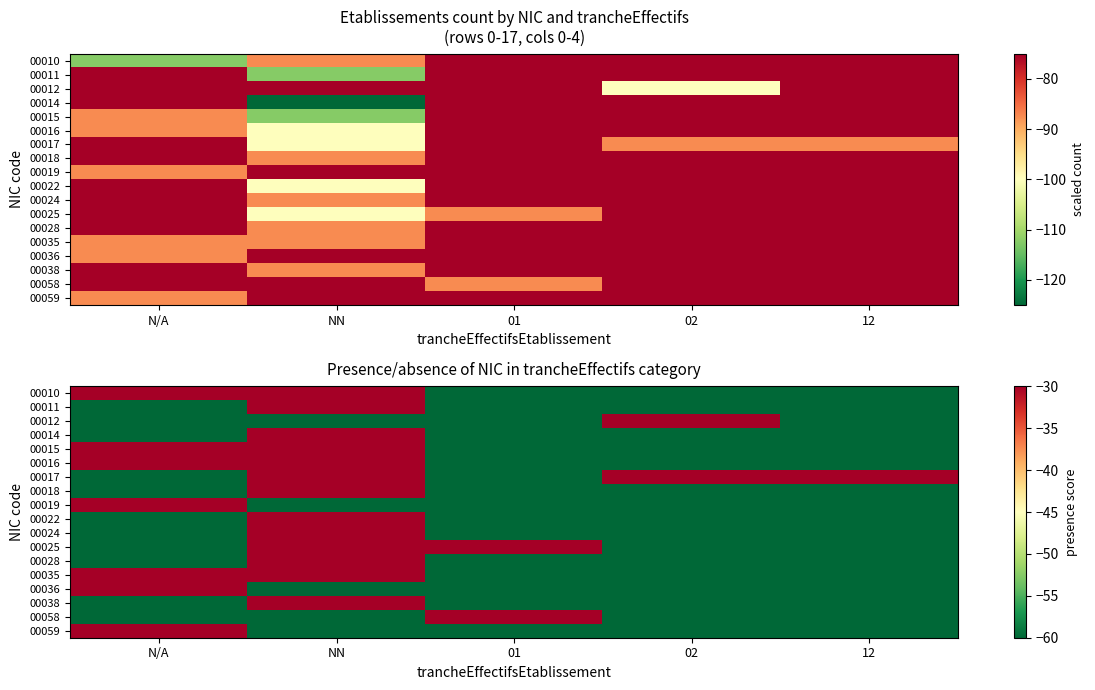

What is the difference between the second highest and second lowest values in the 00010 series?

30